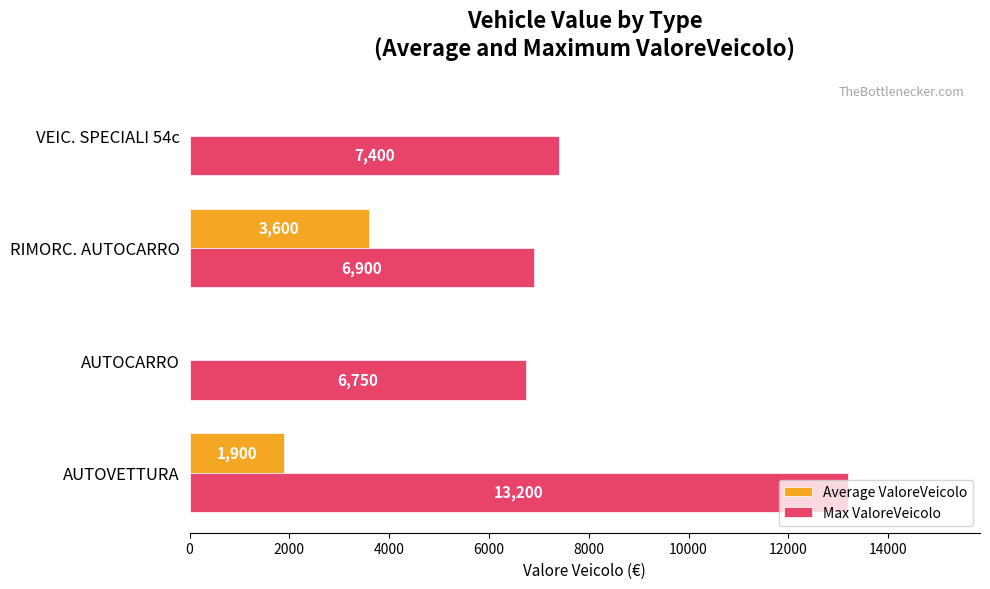

Where is Max ValoreVeicolo nearest to the value 9975?

VEIC. SPECIALI 54c